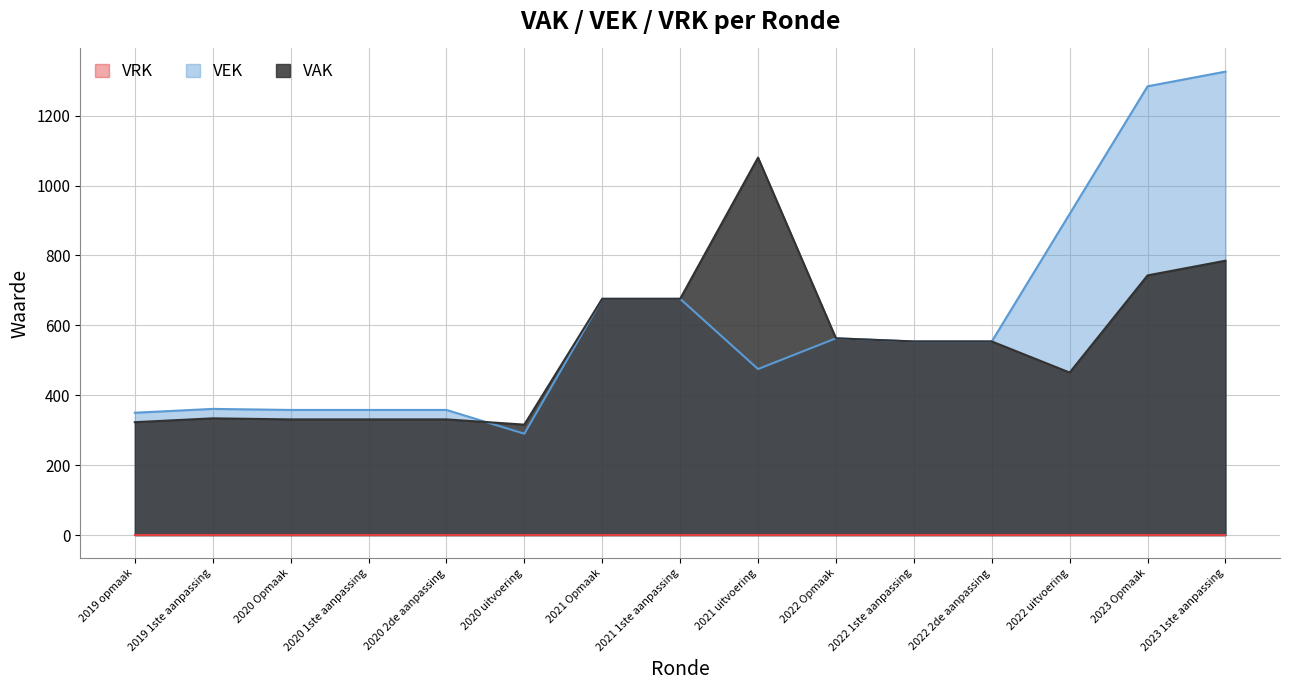

How many lines are shown in the chart?

3